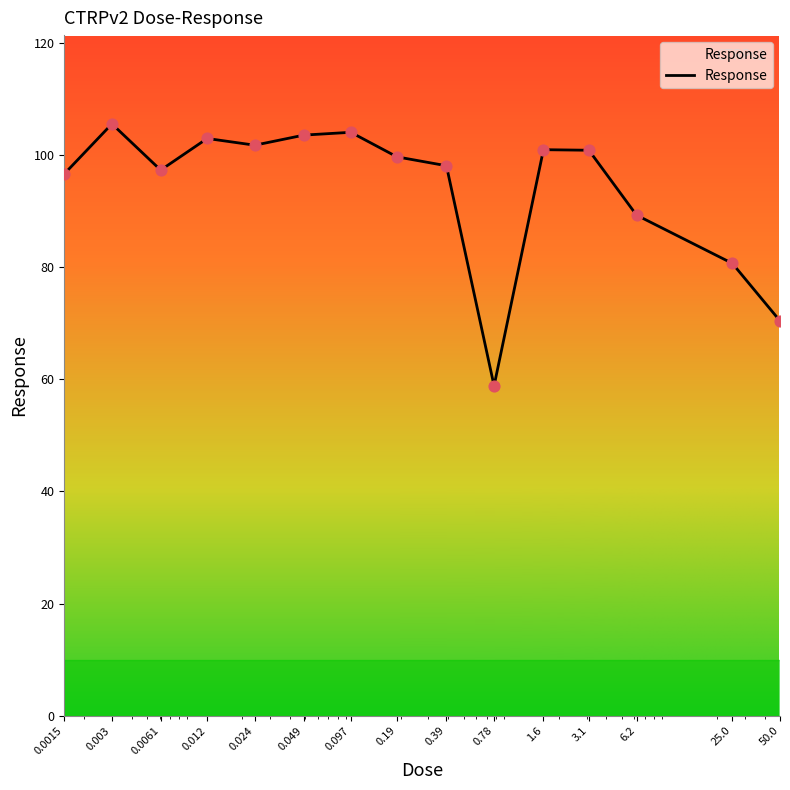

What is the smallest value displayed?

58.8